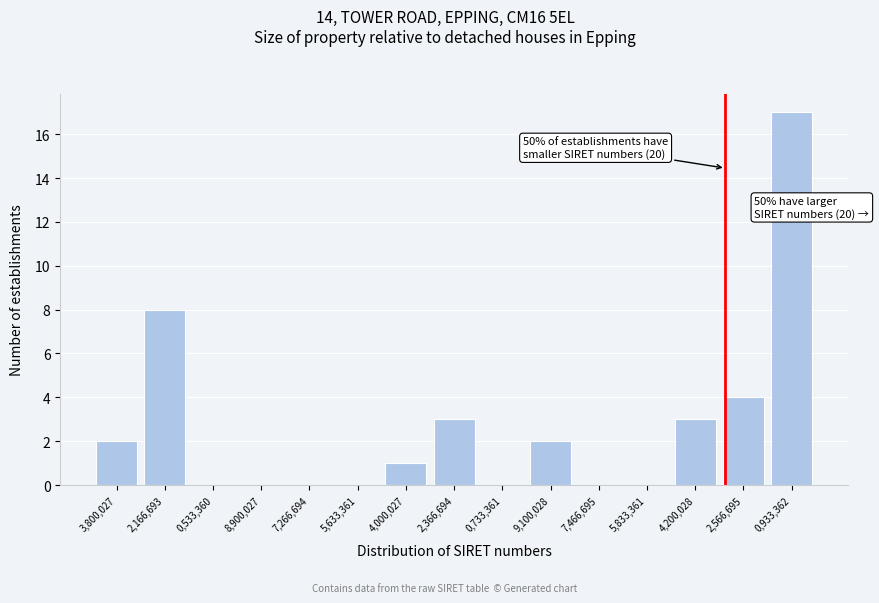

Reading left to right, list all the values displayed in this chart.

3,800,027=2	2,166,693=8	0,533,360=0	8,900,027=0	7,266,694=0	5,633,361=0	4,000,027=1	2,366,694=3	0,733,361=0	9,100,028=2	7,466,695=0	5,833,361=0	4,200,028=3	2,566,695=4	0,933,362=17